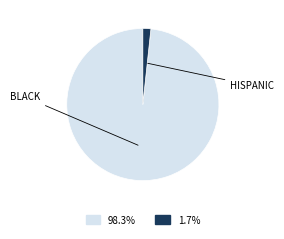

Is there any slice that represents more than half of the pie?

Yes